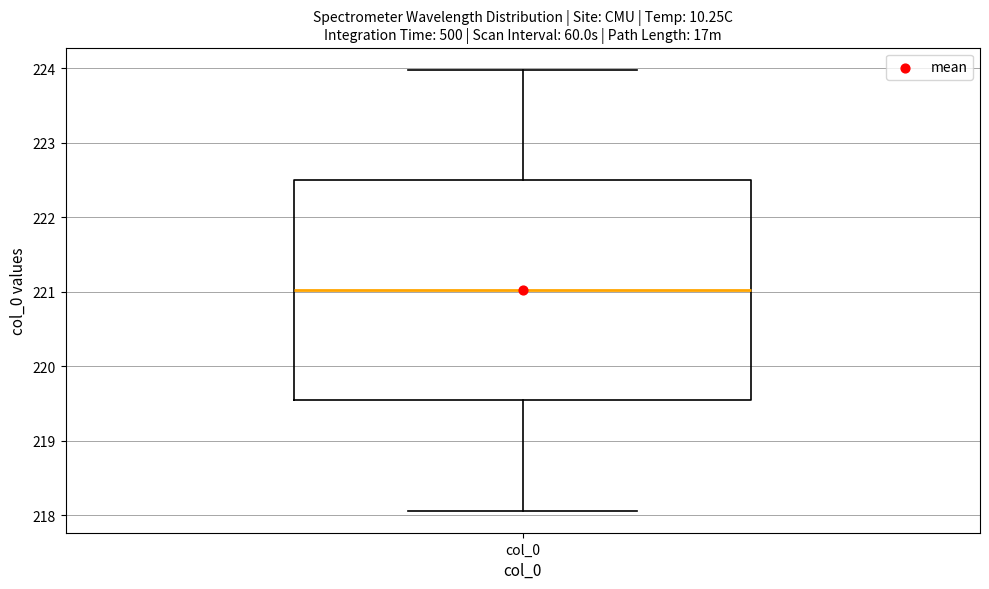

Where does the upper whisker of the box for col_0 end on the y-axis? The values are not printed on the chart, so give them approximately, as read against the axis.

224.0